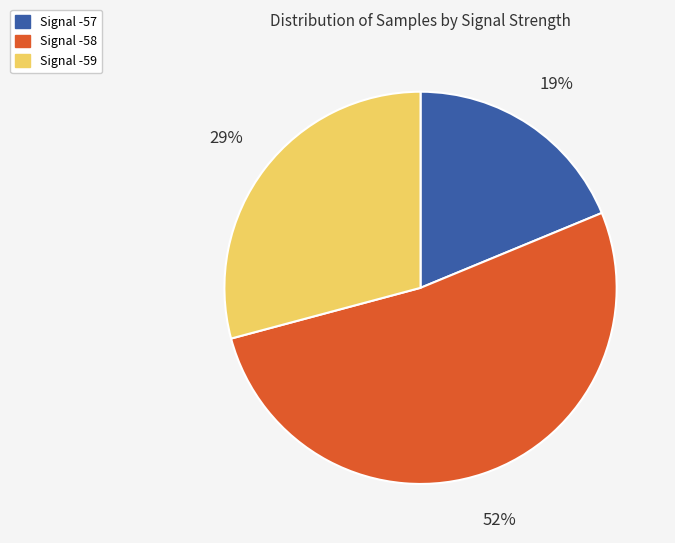

Rank the categories by value from highest to lowest.

Signal -58, Signal -59, Signal -57